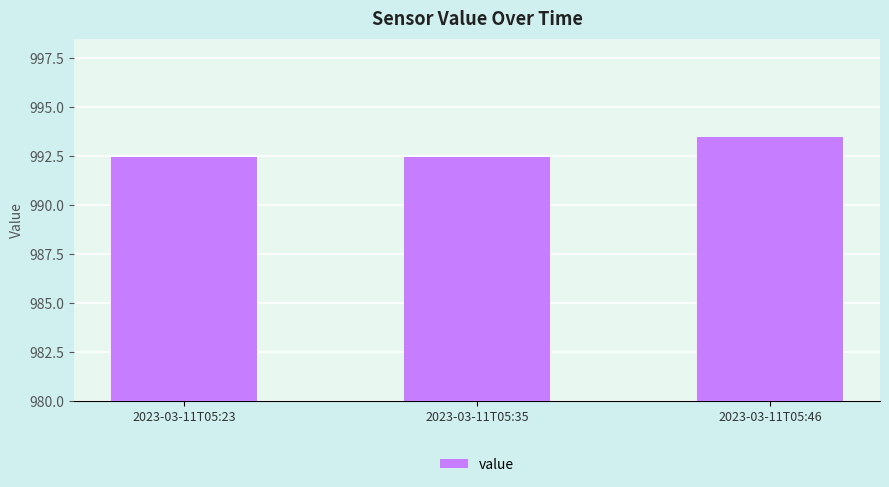

Is it true that the value at 2023-03-11T05:23 is 1559.5?

False